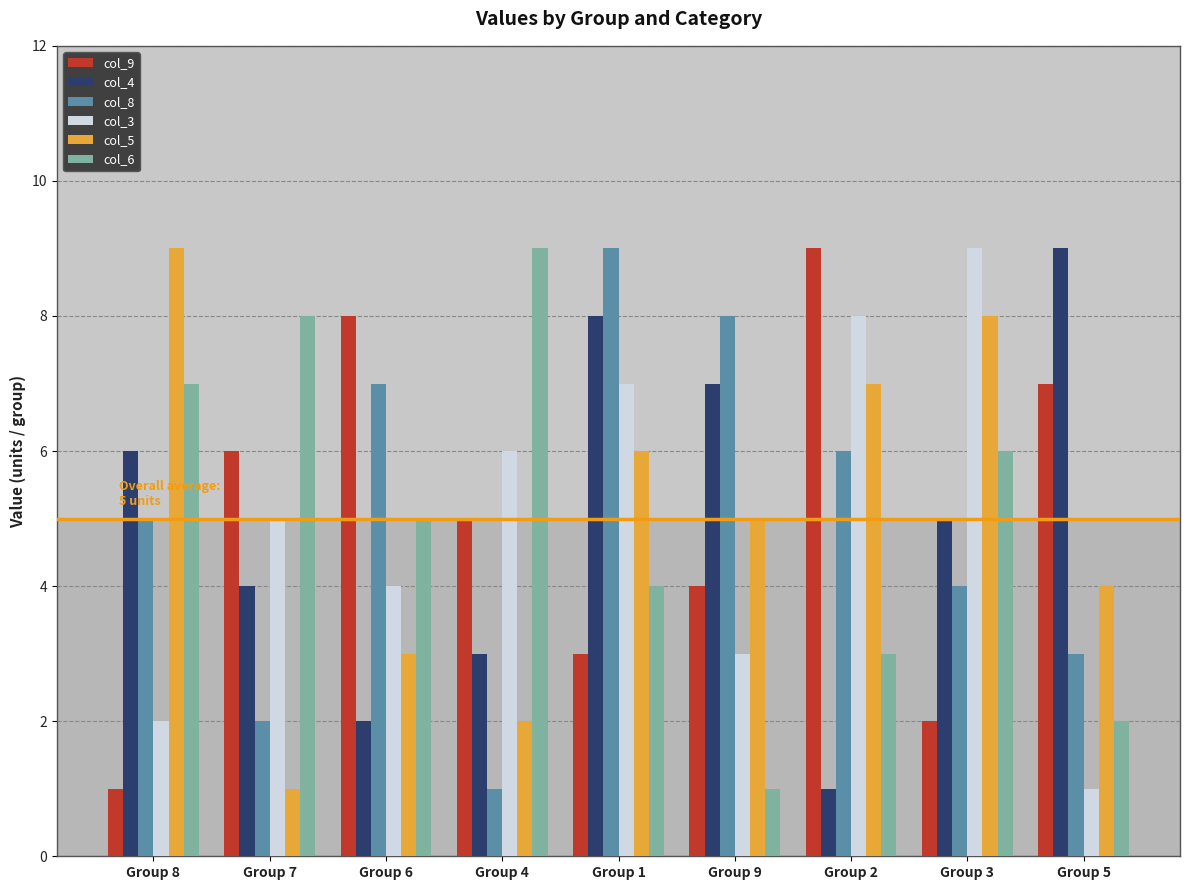

What is the smallest value displayed?

1